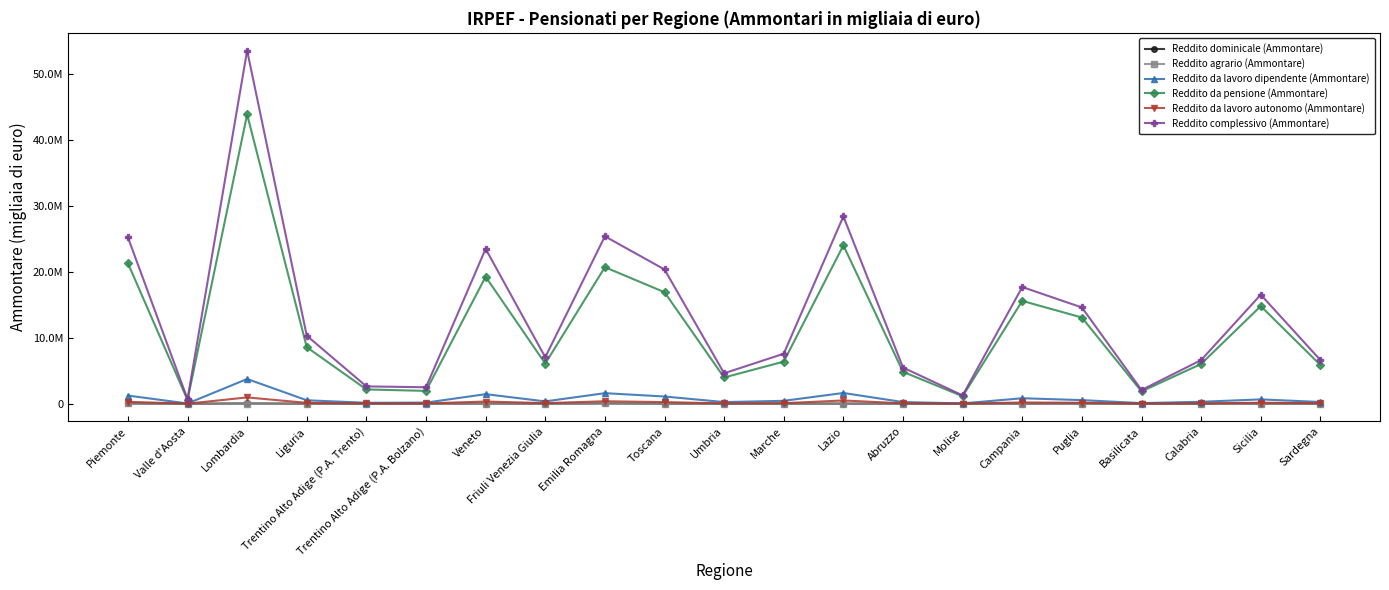

True or false: Reddito da pensione (Ammontare) and Reddito agrario (Ammontare) intersect in this chart.

False